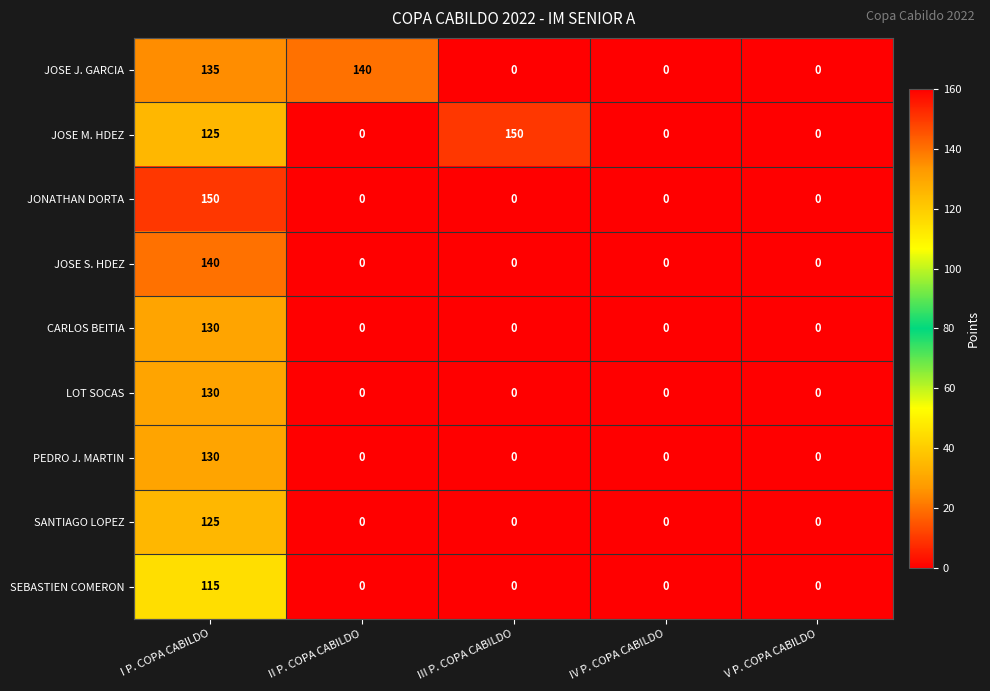

At how many categories does at least one series exceed 124?

3